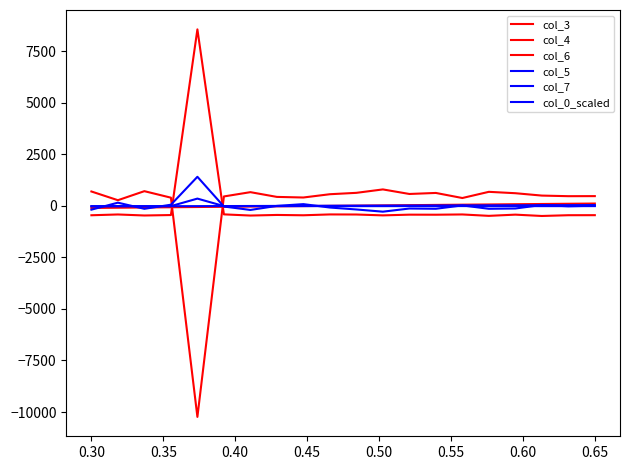

How many lines are shown in the chart?

6